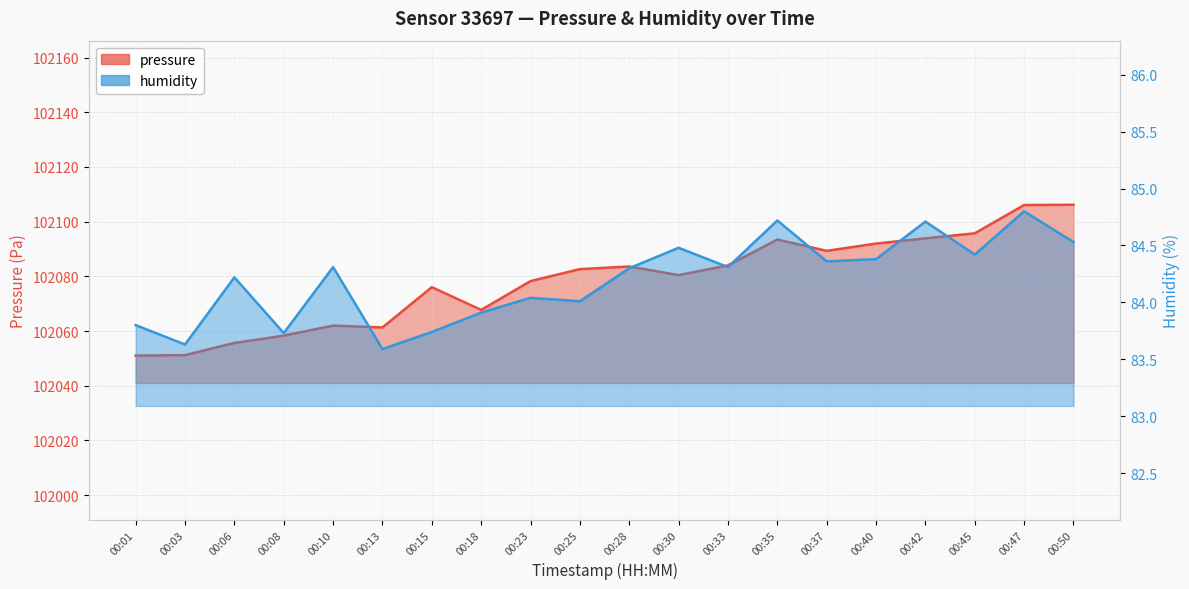

Is it true that humidity equals 139.2 at 00:18?

False